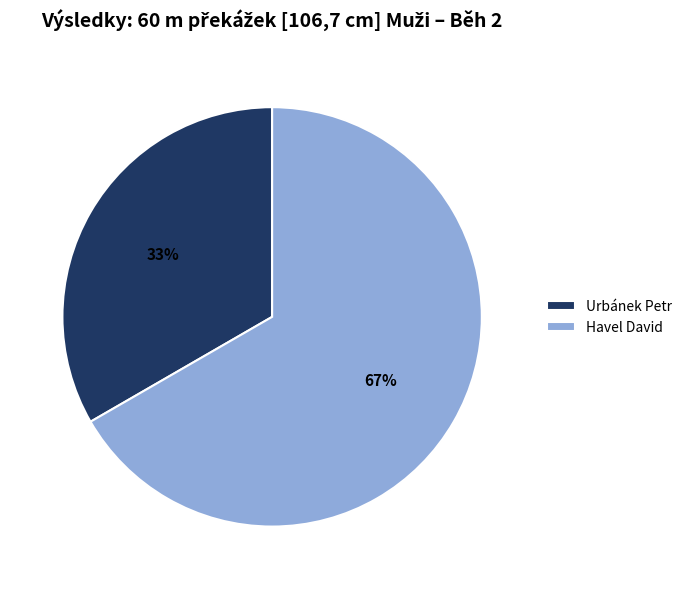

Rank the categories by value from lowest to highest.

Urbánek Petr, Havel David